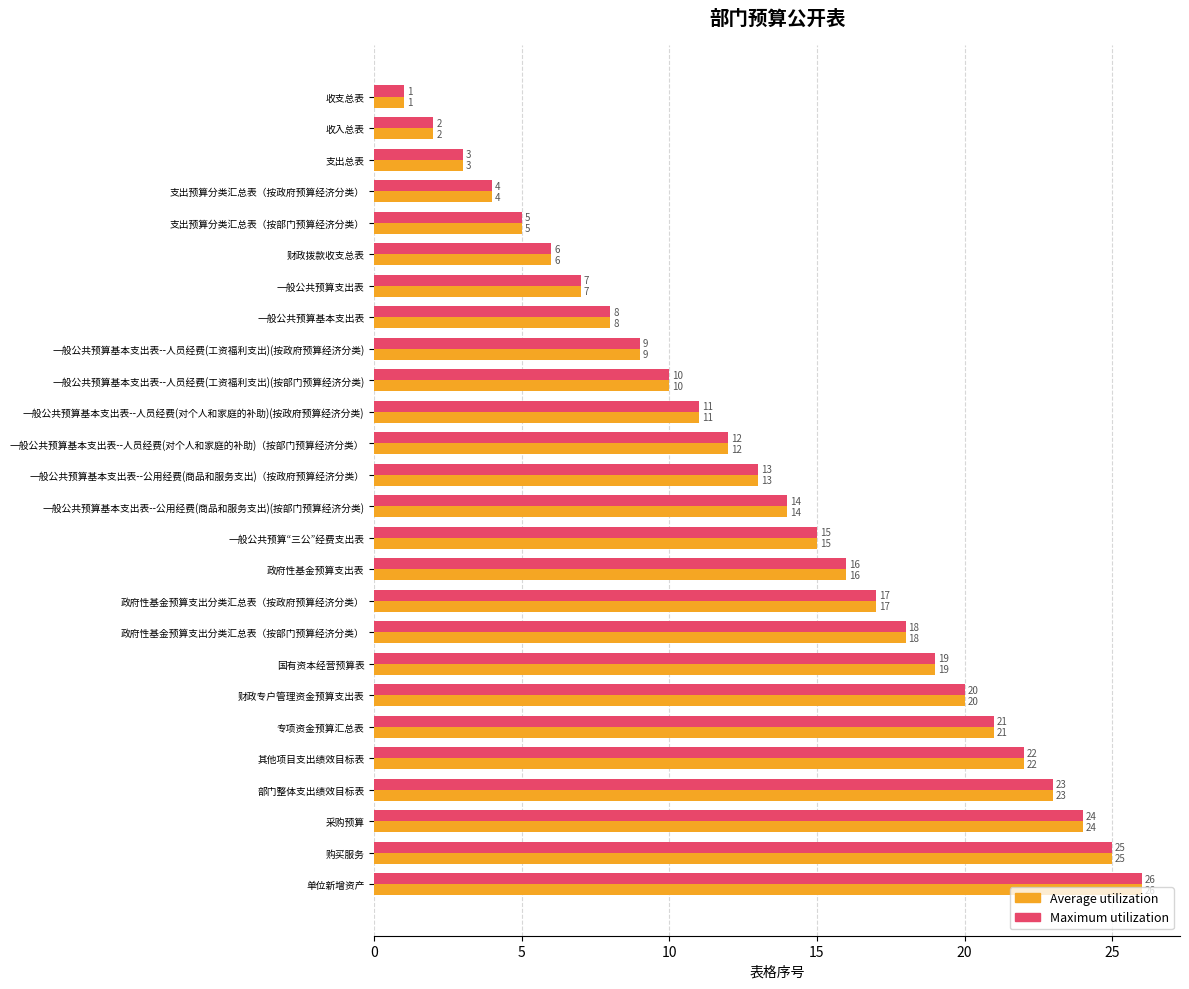

What is the approximate value of Maximum utilization at 一般公共预算基本支出表--人员经费(对个人和家庭的补助)（按部门预算经济分类）, to the nearest 10?

10